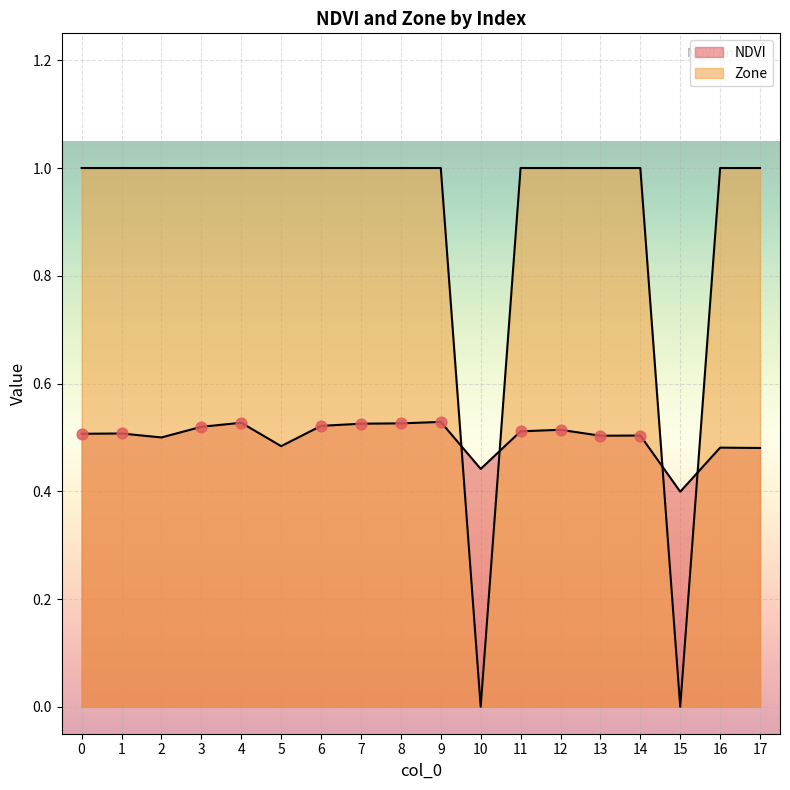

Is the value of NDVI at 10 greater than the value of Zone at 17?

No